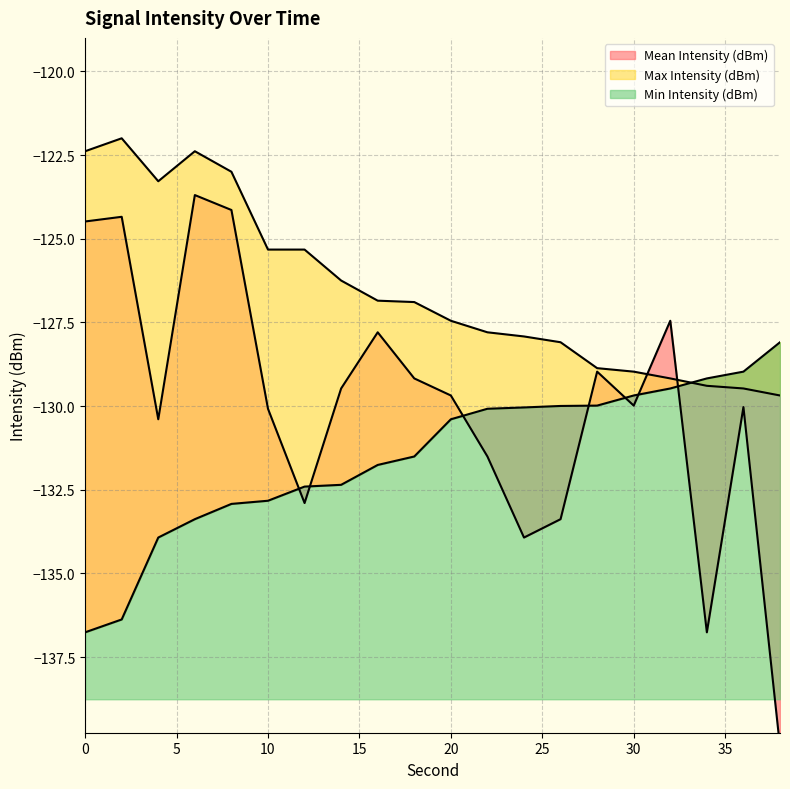

What is the total value across all series at 36?

-388.5